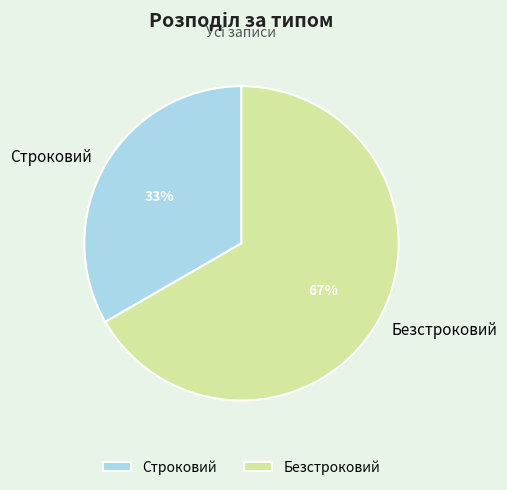

Does Безстроковий represent more than half of the total?

Yes